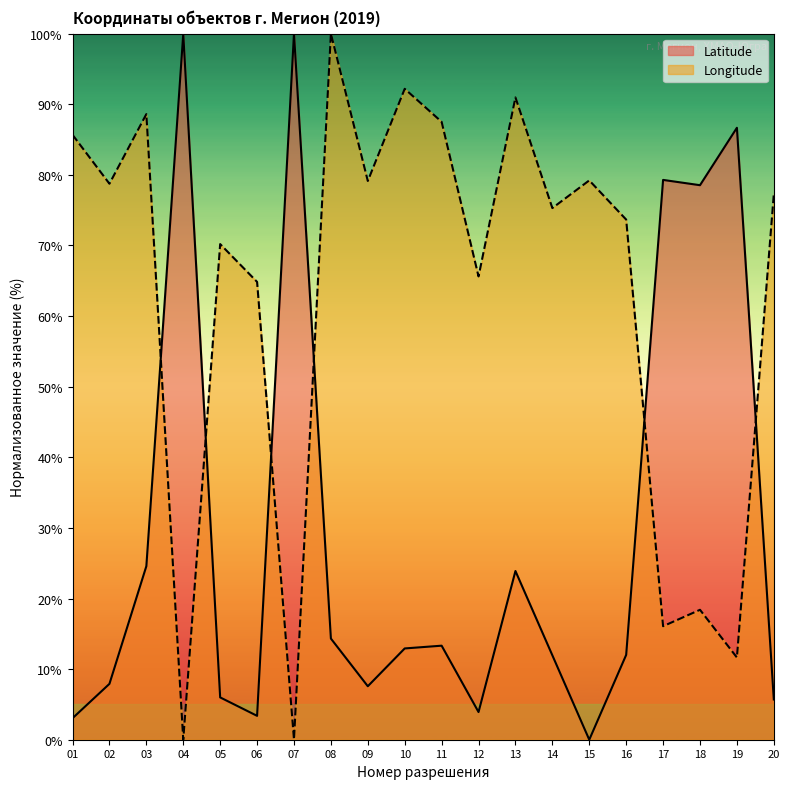

Count the number of categories in the chart.

20